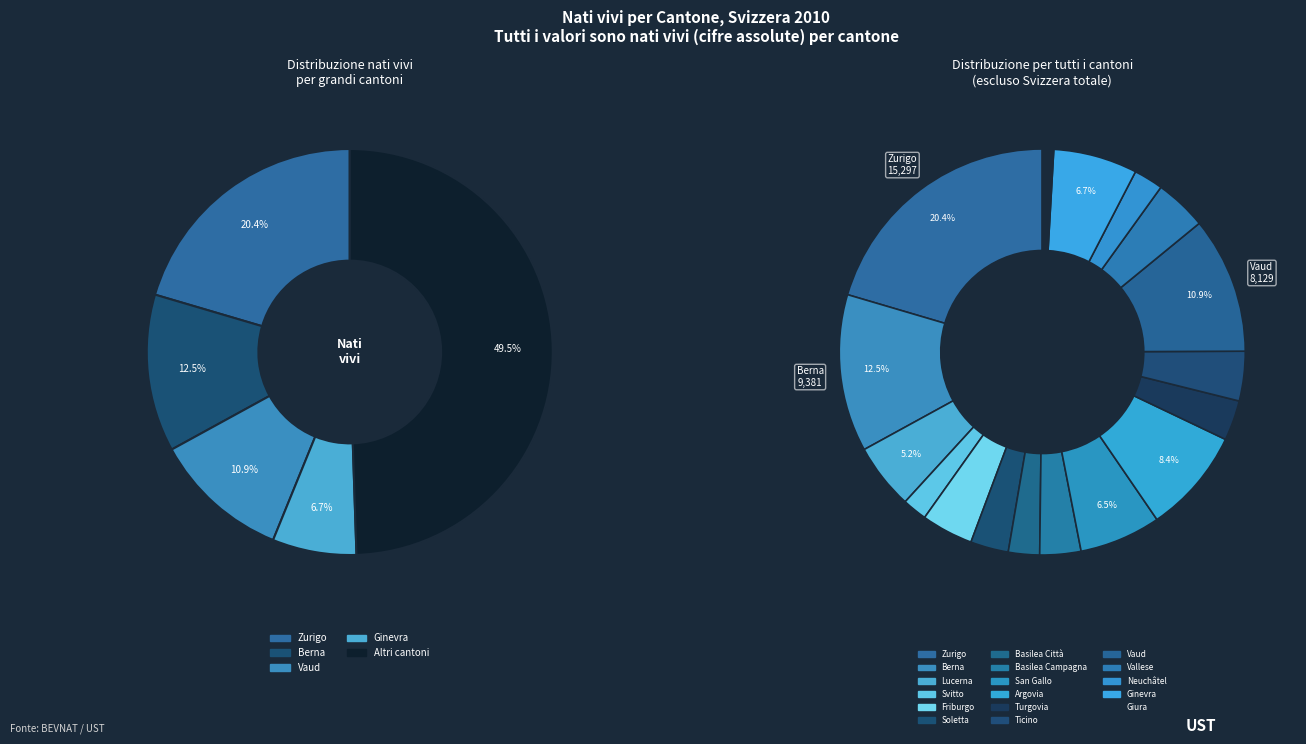

To the nearest percent, what is the average slice percentage?

6%